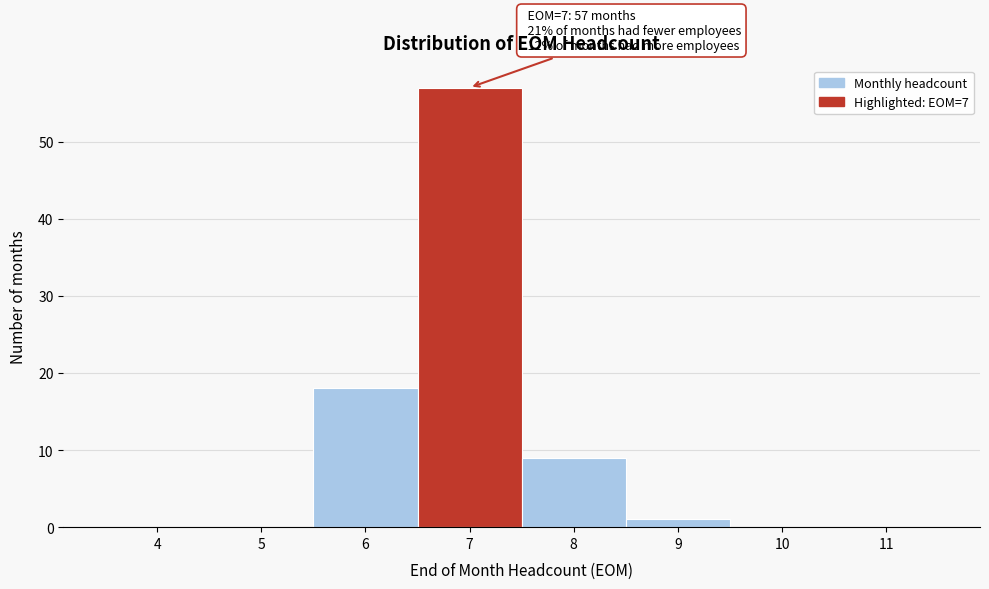

Reading left to right, transcribe all the data shown in this chart.

4=0	5=0	6=18	7=57	8=9	9=1	10=0	11=0